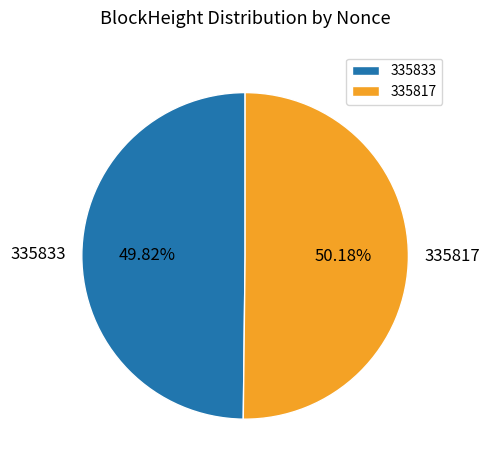

Is there any slice that represents more than half of the pie?

Yes